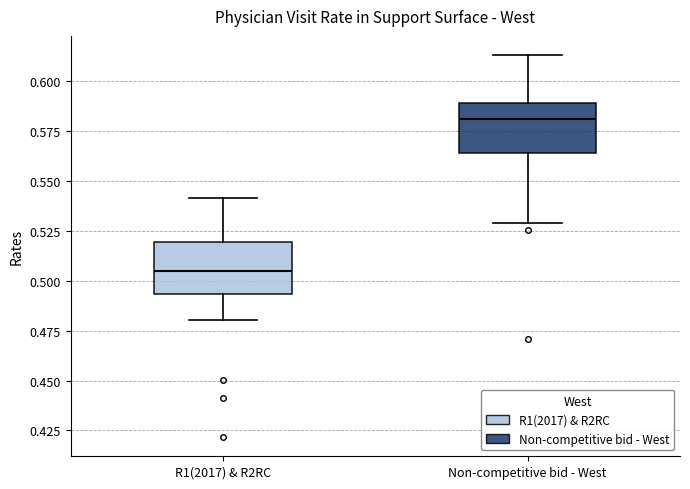

Reading left to right, read every box against the y-axis: the position of its median line, the range the box covers, and the ends of its whiskers. The values are not printed on the chart, so give them approximately, as read against the axis.

R1(2017) & R2RC: median 0.505, box 0.495 to 0.520, whiskers 0.480 to 0.540
Non-competitive bid - West: median 0.580, box 0.565 to 0.590, whiskers 0.530 to 0.615